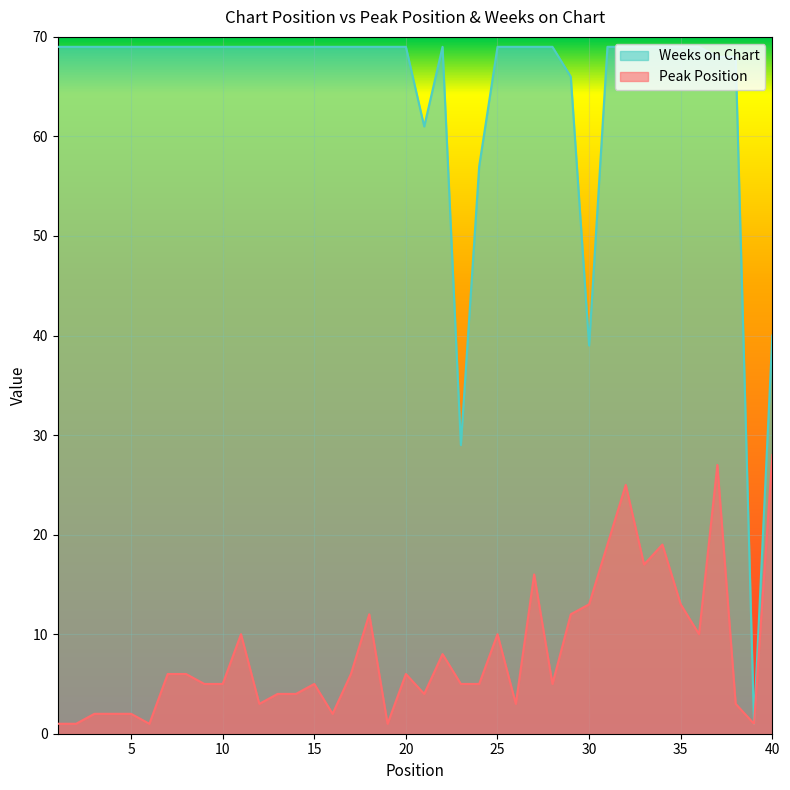

True or false: Peak Position and Weeks on Chart cross at least once.

False